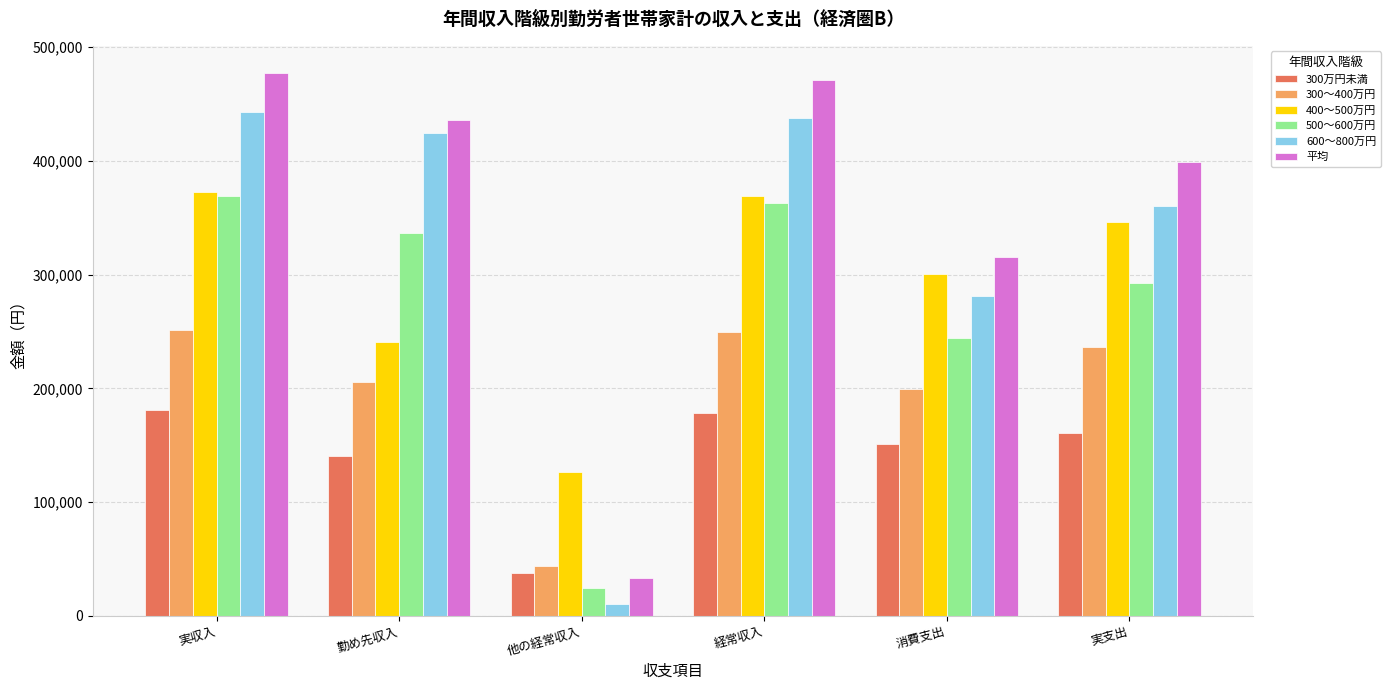

At which label does 平均 reach its peak?

実収入